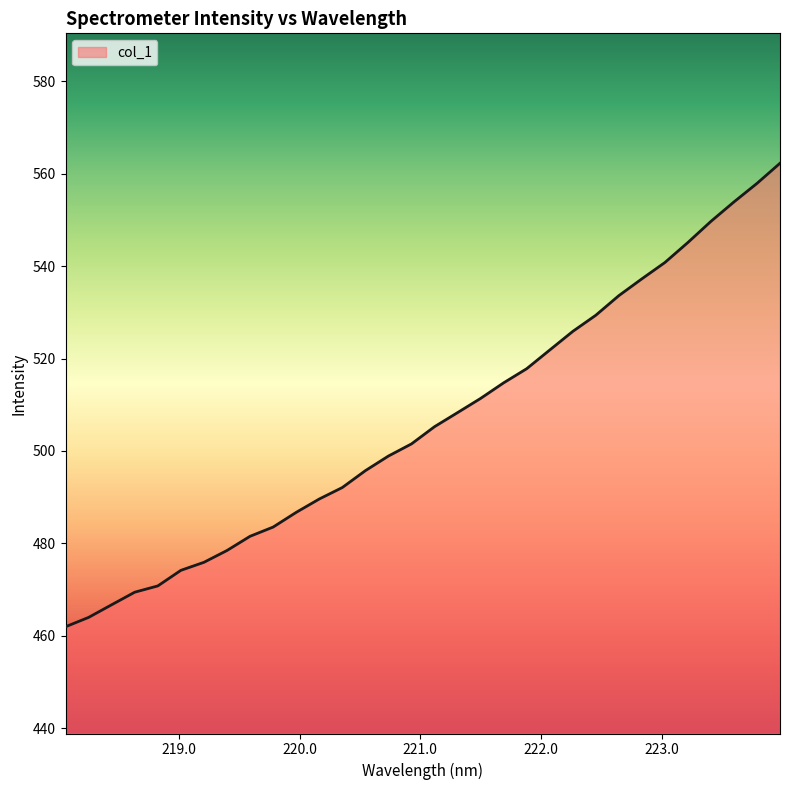

What is the difference between the maximum and minimum values?

100.3